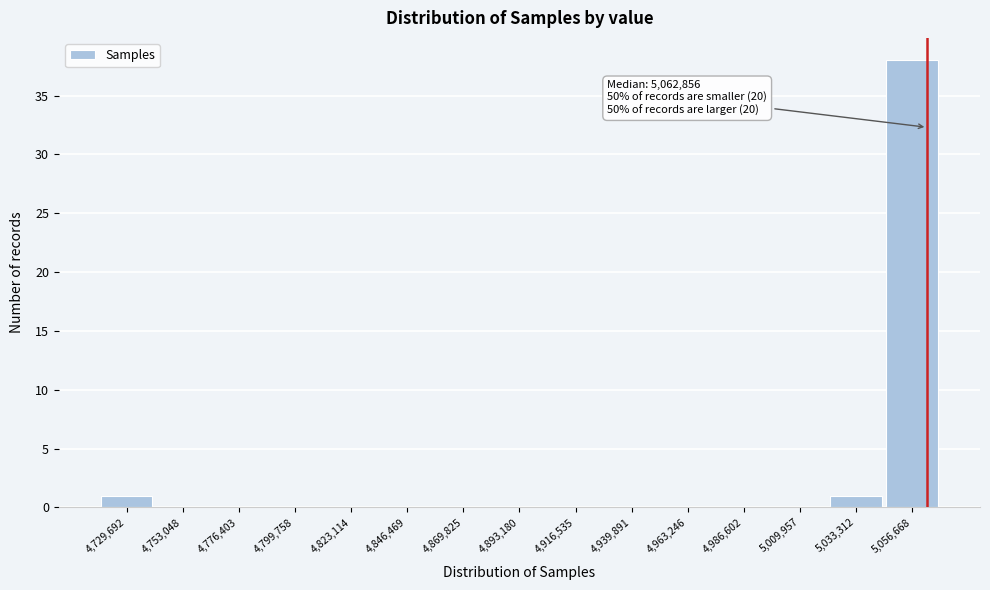

Which range on the x-axis has the tallest bar?

5045000 to 5070000